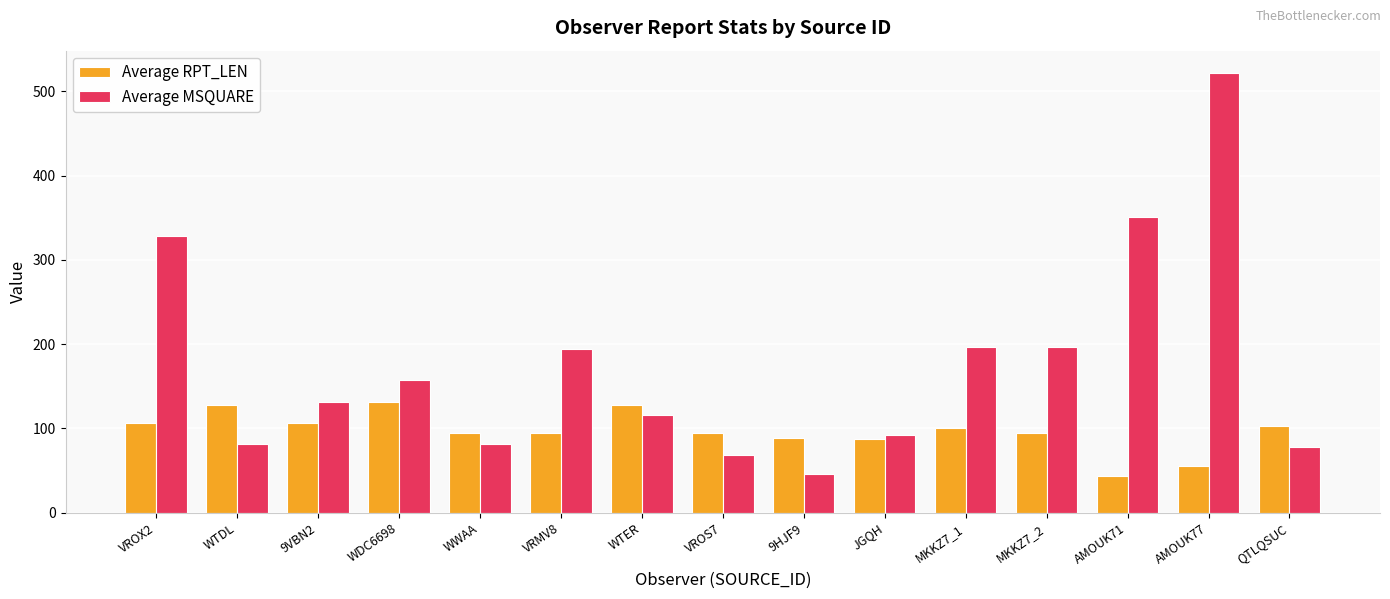

What position from the left is WTDL?

2